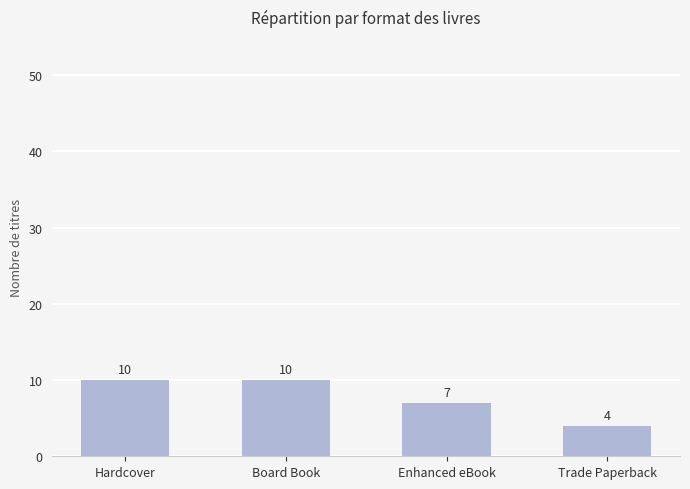

What is the sum of all values?

31